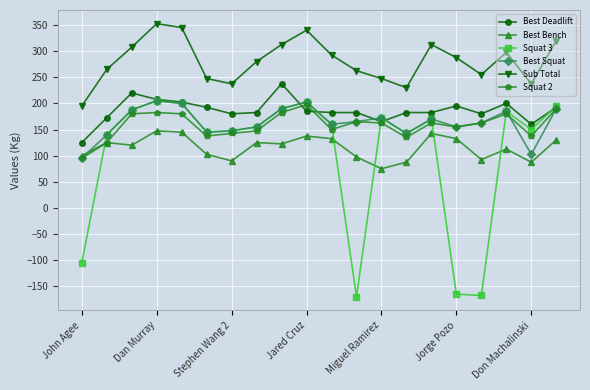

What is the maximum value for Squat 2?

197.5